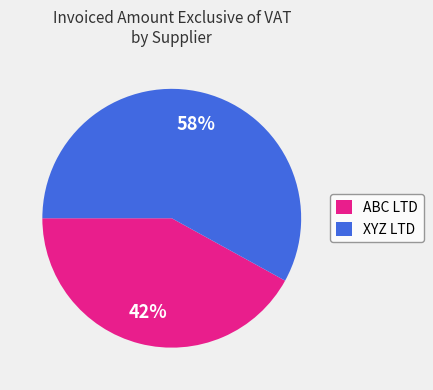

What is the ratio of the value at XYZ LTD to the value at ABC LTD?

1.4